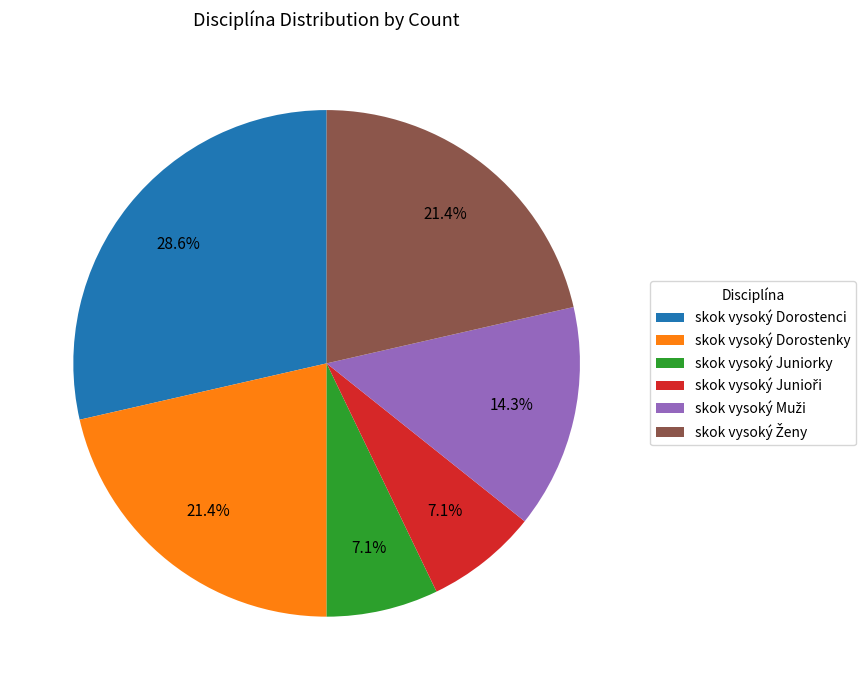

Which category has the biggest portion of the pie?

skok vysoký Dorostenci